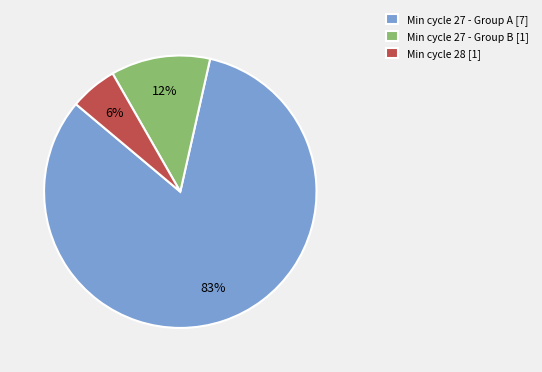

To the nearest percent, what percentage of the pie is Min cycle 27 - Group B [1]?

12%